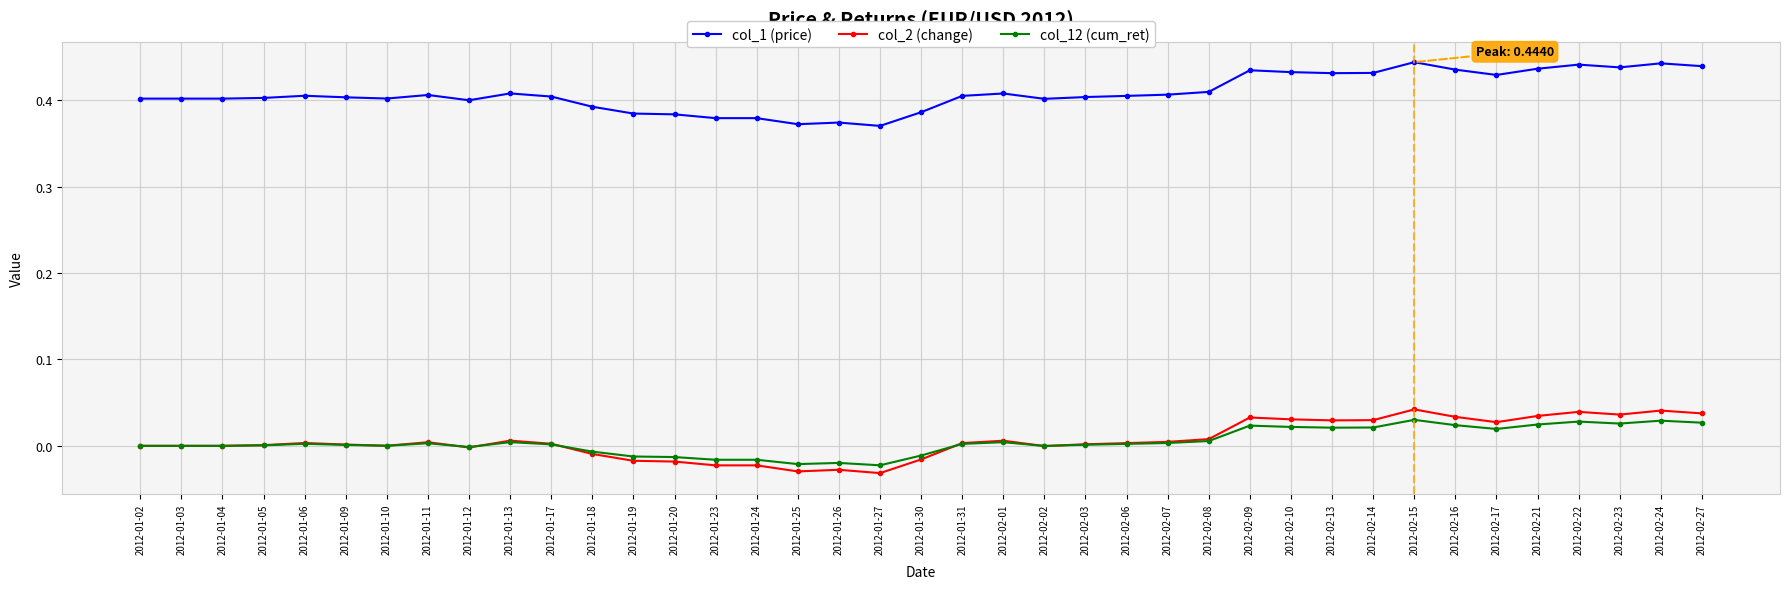

How many distinct data groups are displayed?

3